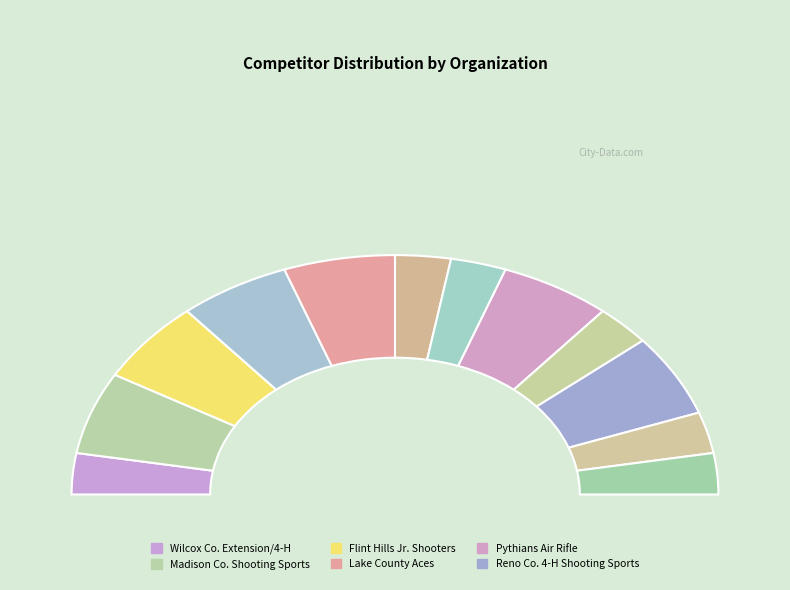

What is the change in value from Lake County Aces to Walton County 4-H?

-1